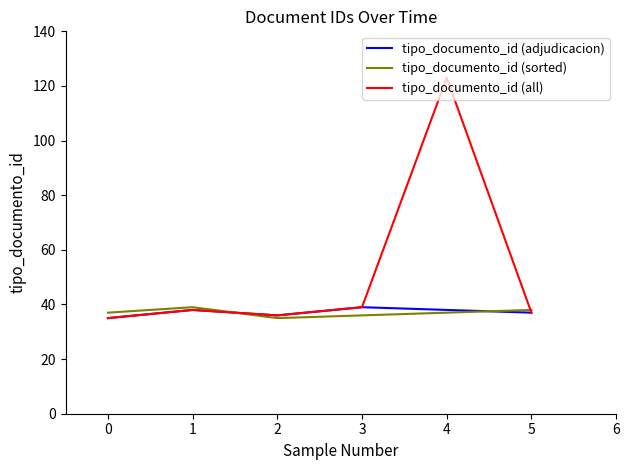

Reading left to right, what are all the values shown in this chart?

2015-04-22 11:21:38=35	2015-04-22 11:21:38=38	2015-04-22 11:21:38=36	2015-04-22 11:21:38=39	2015-05-25 12:29:32=123	2015-04-22 11:21:38=37